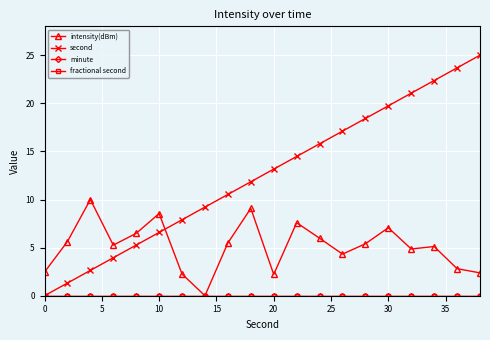

List the series in order of their peak value, lowest first.

minute, fractional second, intensity(dBm), second